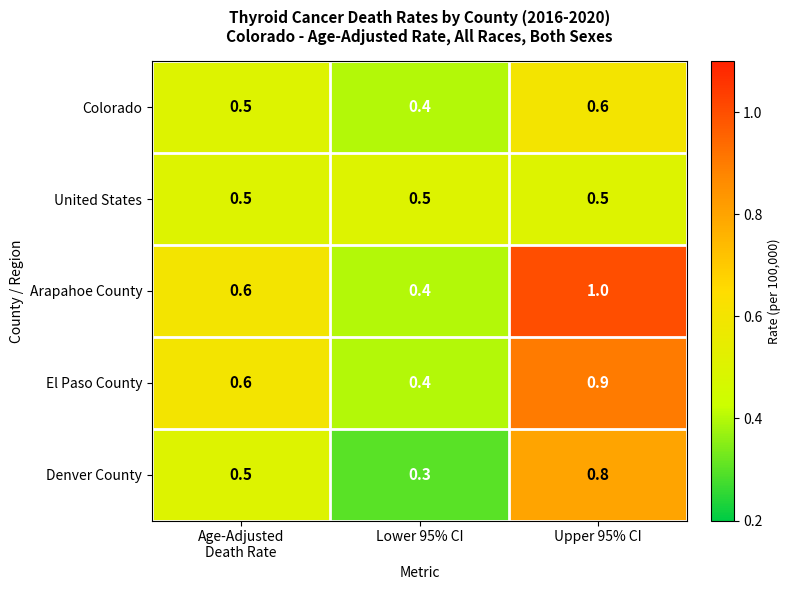

What is the difference between the El Paso County values at Upper 95% CI and Lower 95% CI?

0.5